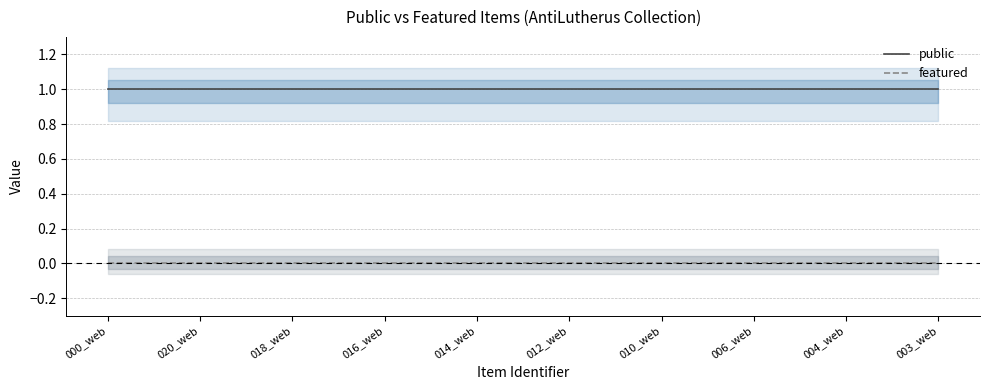

What are all the series names shown in the legend?

public, featured